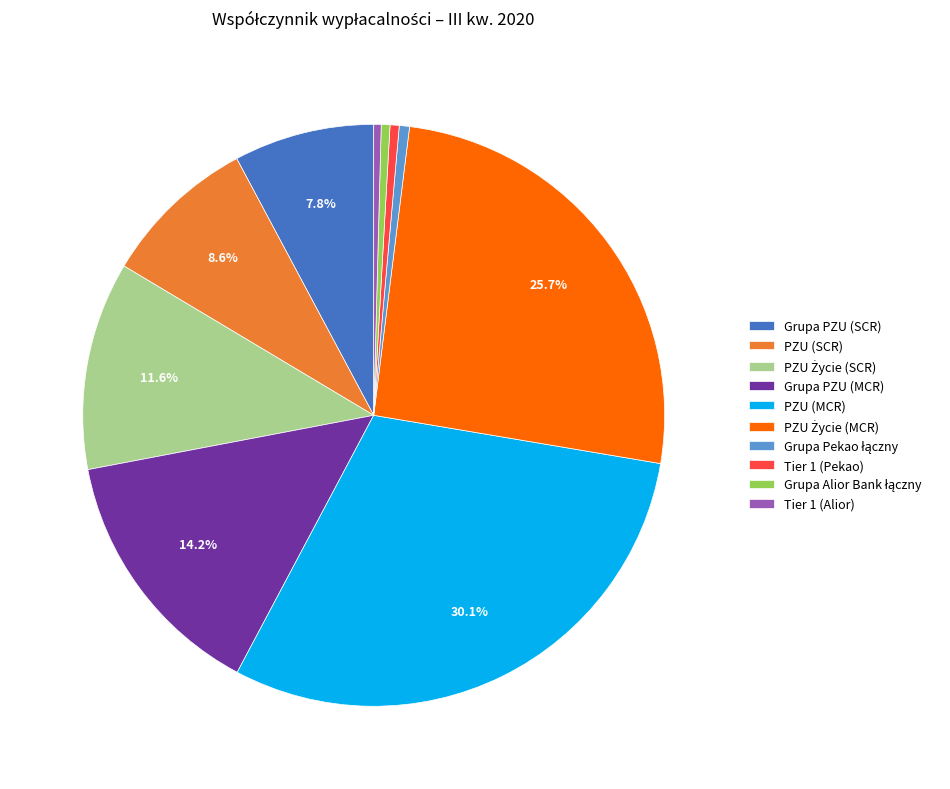

Does Grupa PZU (MCR) represent more than half of the total?

No